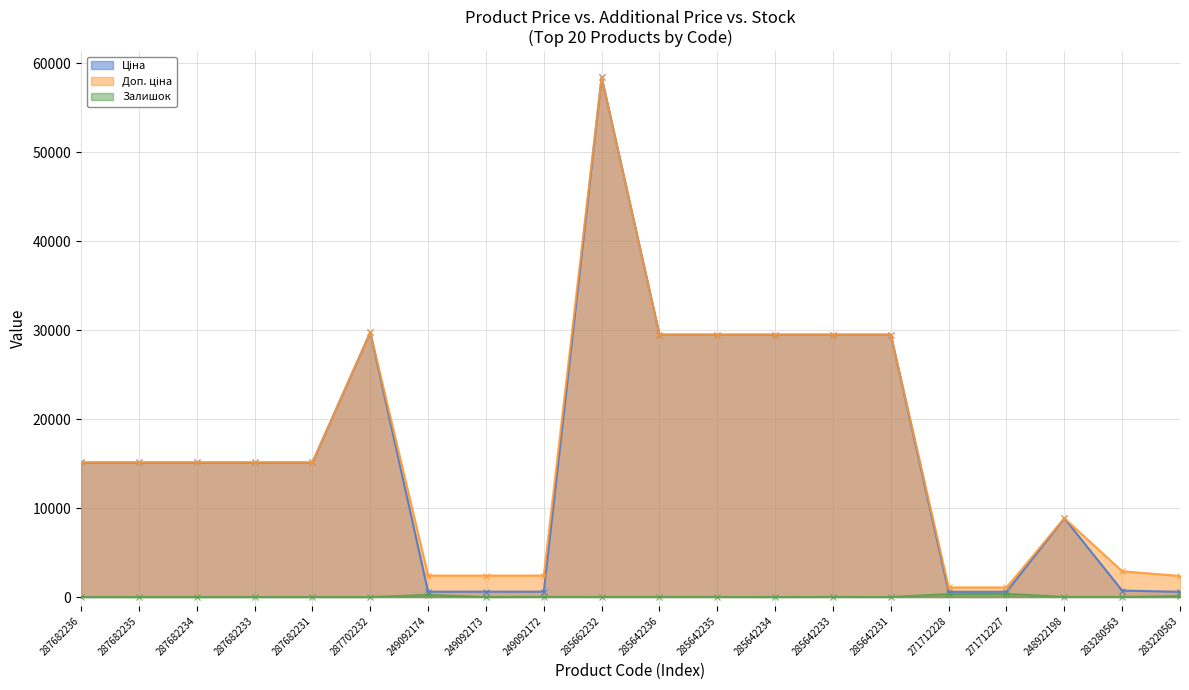

At which category is the sum across all series the highest?

285662232